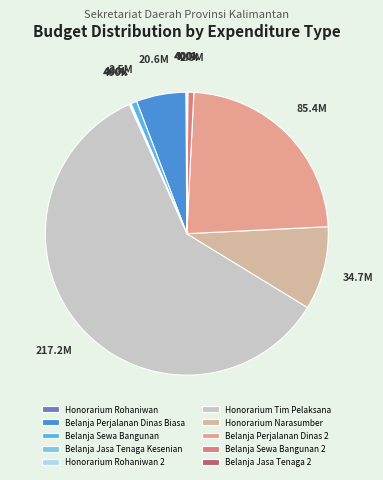

Rank the categories by value from highest to lowest.

Honorarium Tim Pelaksana, Belanja Perjalanan Dinas 2, Honorarium Narasumber, Belanja Perjalanan Dinas Biasa, Belanja Sewa Bangunan, Belanja Sewa Bangunan 2, Honorarium Rohaniwan, Belanja Jasa Tenaga Kesenian, Honorarium Rohaniwan 2, Belanja Jasa Tenaga 2